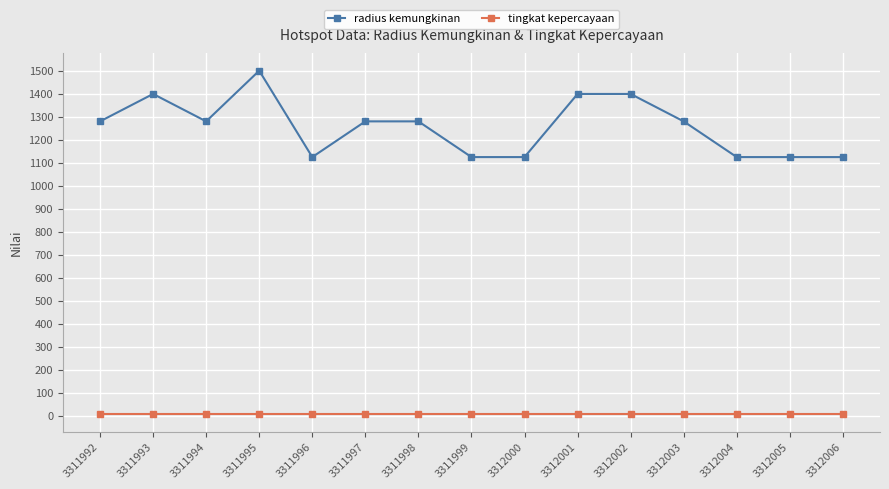

True or false: tingkat kepercayaan and radius kemungkinan cross at least once.

False